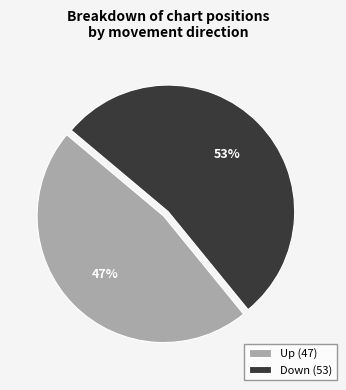

Which has a higher value, Up (47) or Down (53)?

Down (53)